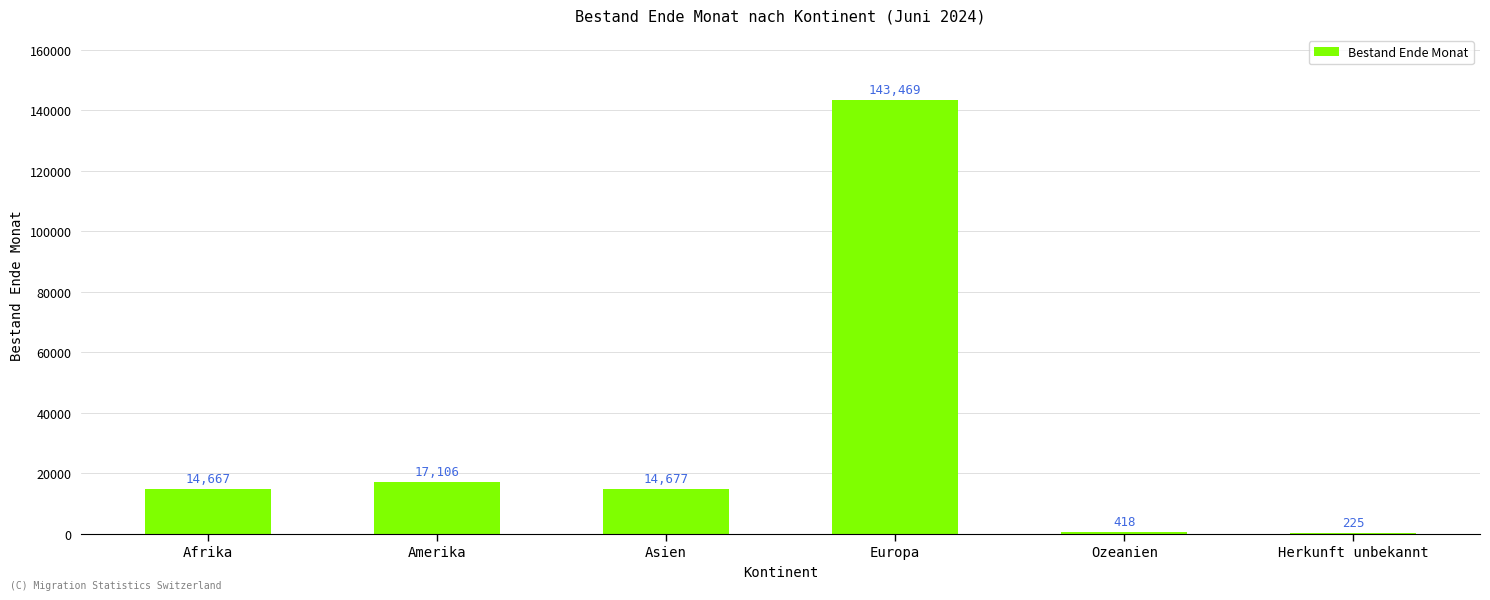

Are the bars grouped side by side (vs. stacked)?

No